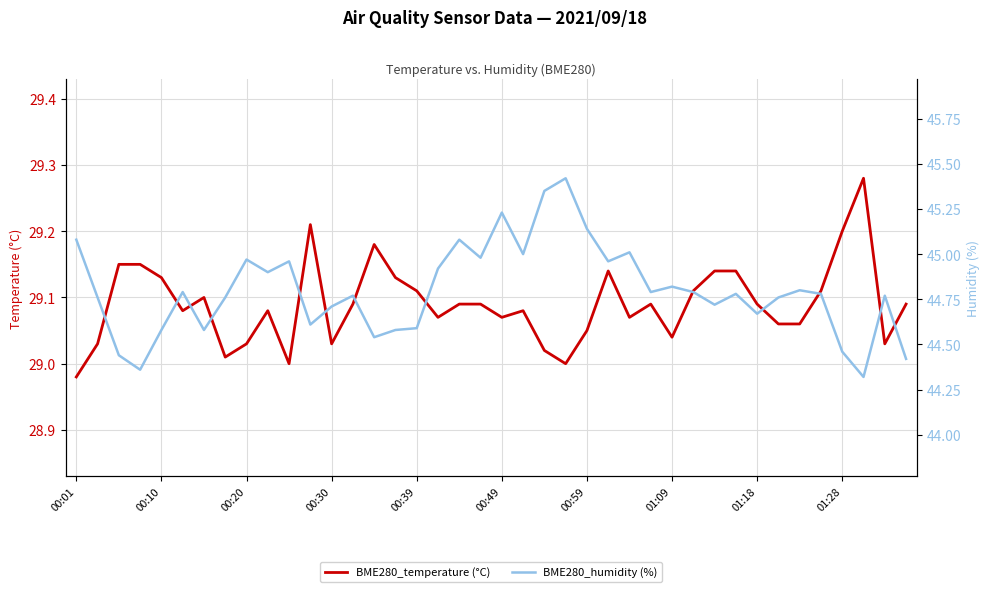

Does the chart display data point markers on the line(s)?

No